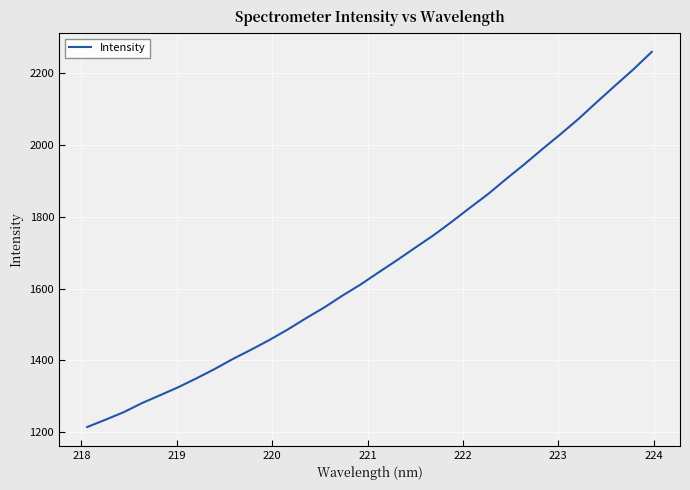

What is the maximum value shown in the chart?

2260.2